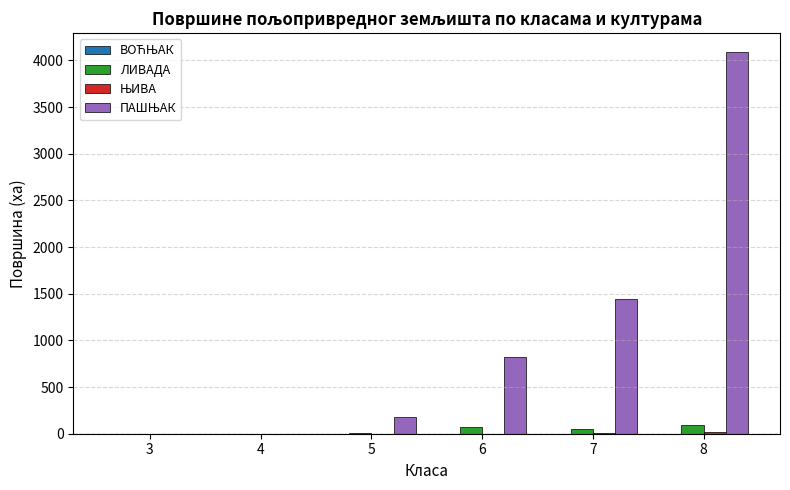

What is the total value across all series at 5?

184.7